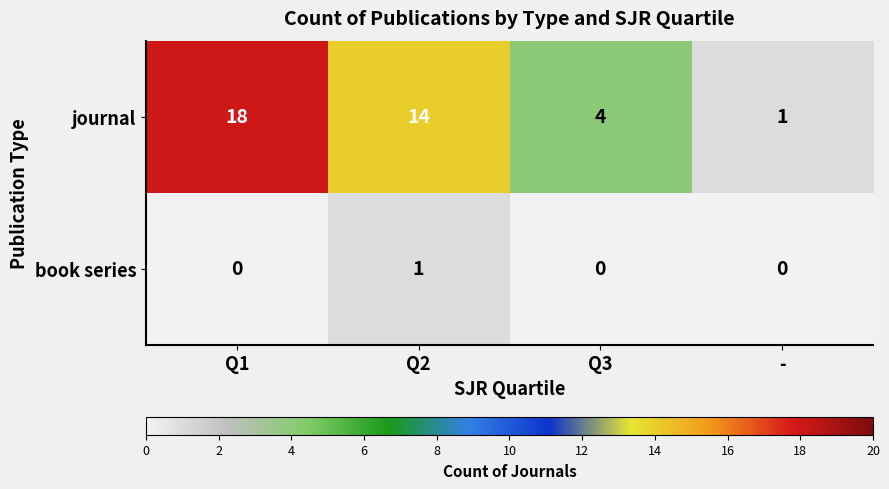

At -, list the series in order from largest to smallest.

journal, book series